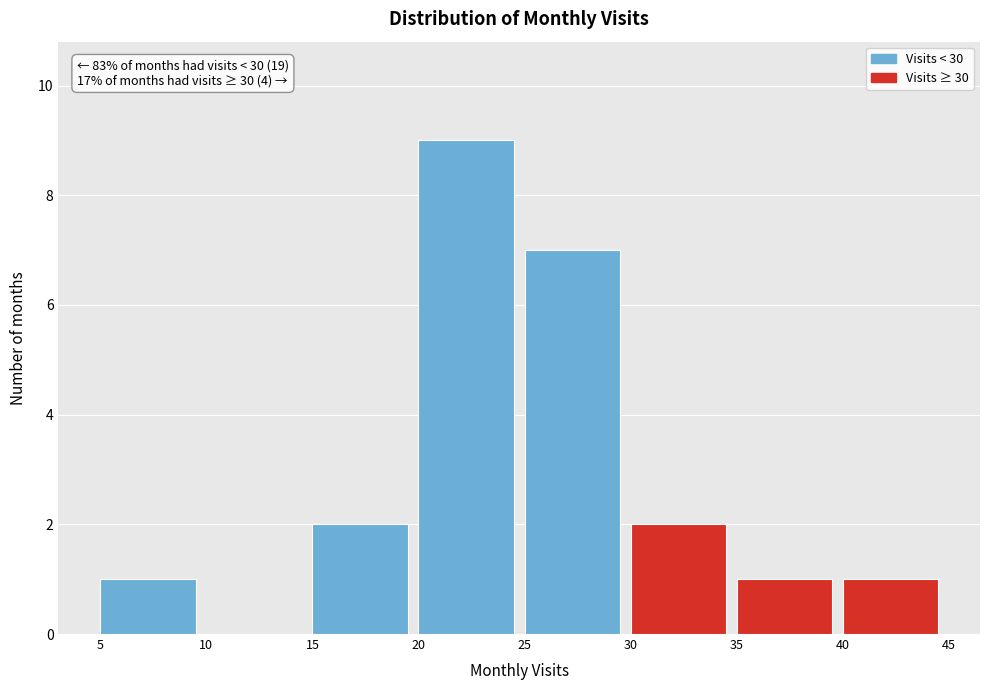

Over which range of the x-axis is the bar tallest?

20 to 25